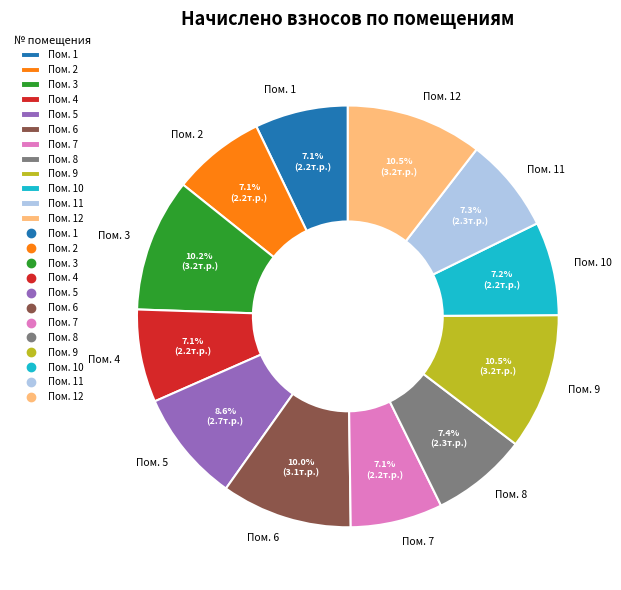

Approximately how many times larger is the value at Пом. 4 compared to Пом. 2?

1.0